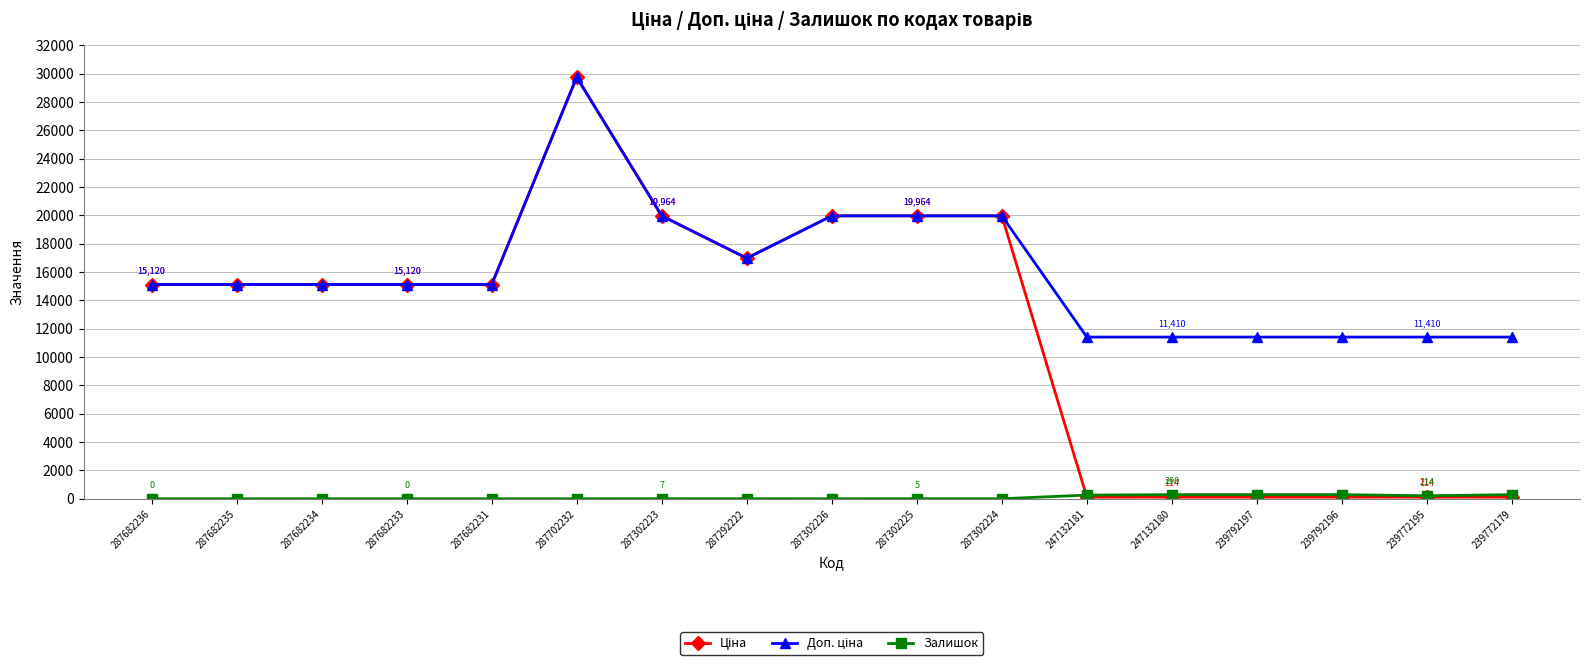

What is the spread (max minus min) of values at 239772179?

11295.9